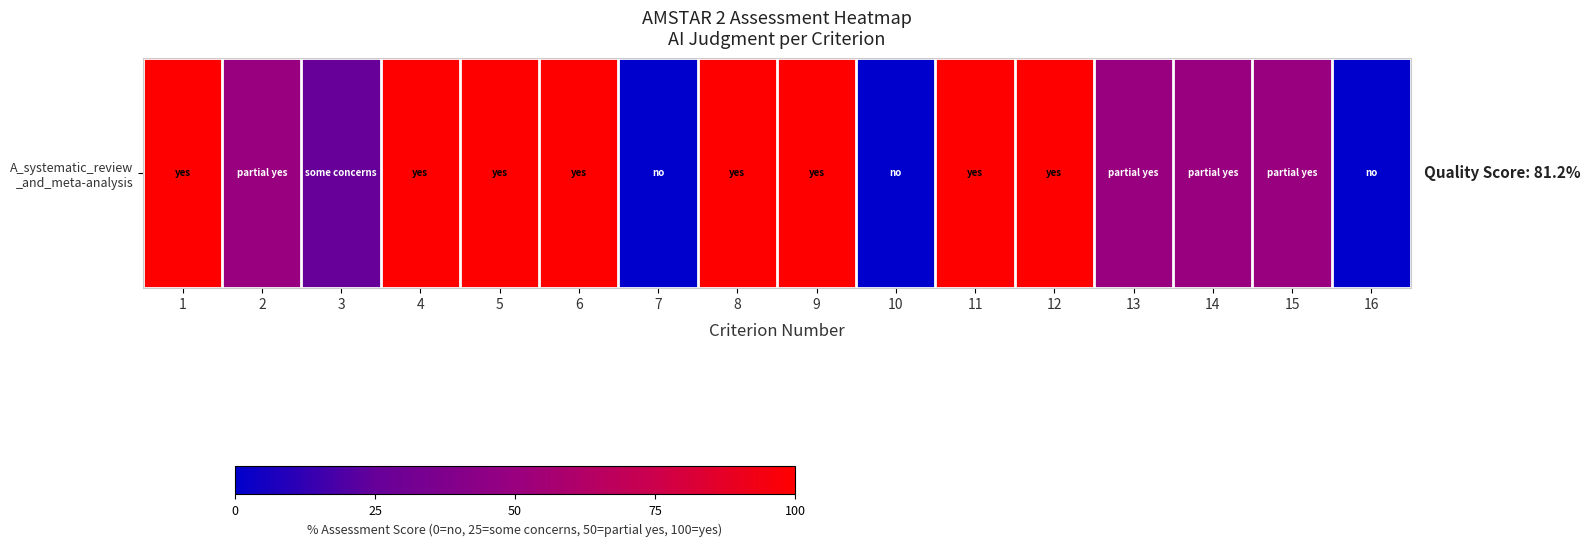

What is the change in value from 1 to 7?

-100